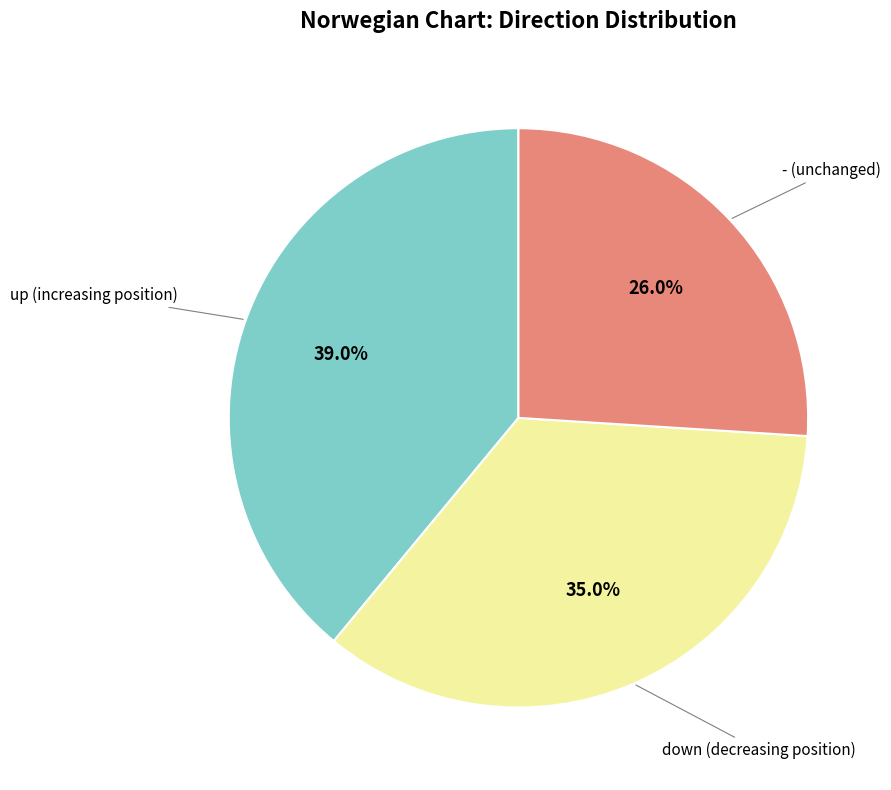

Is there a majority slice in this chart?

No